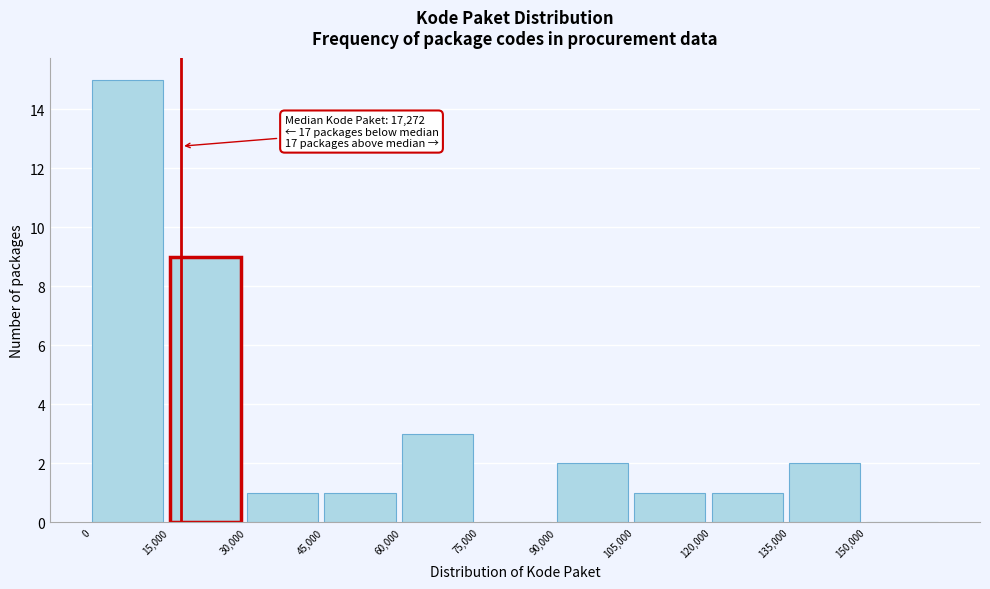

Over which range of the x-axis is the bar tallest?

0 to 15000